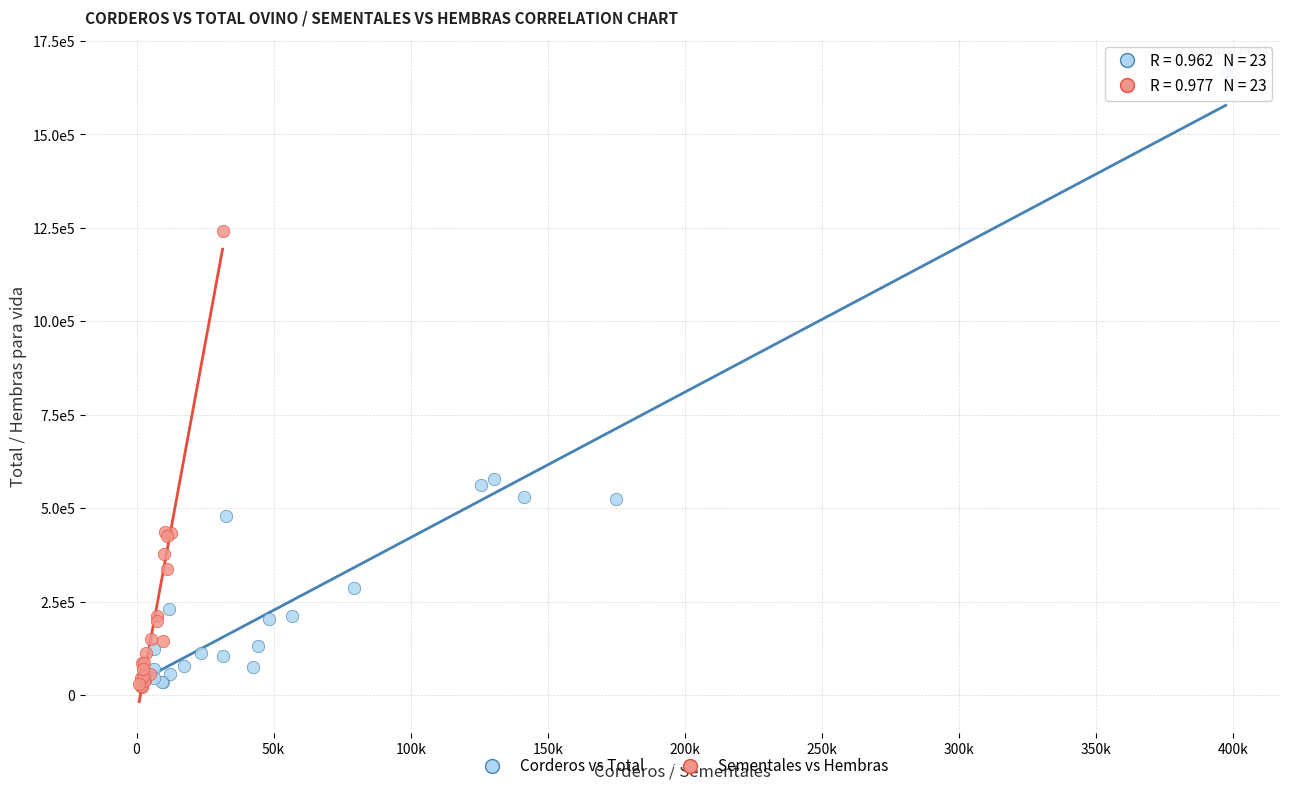

Which series reaches the maximum Y coordinate?

Corderos vs Total